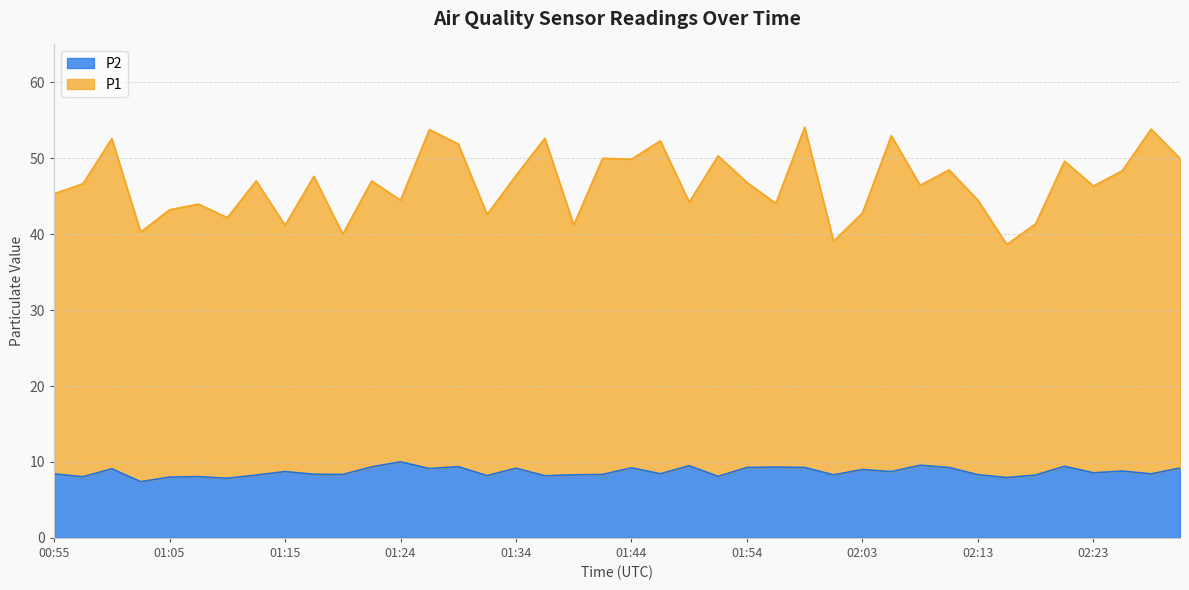

True or false: P2 has a value of 8.1 at 01:51.

True